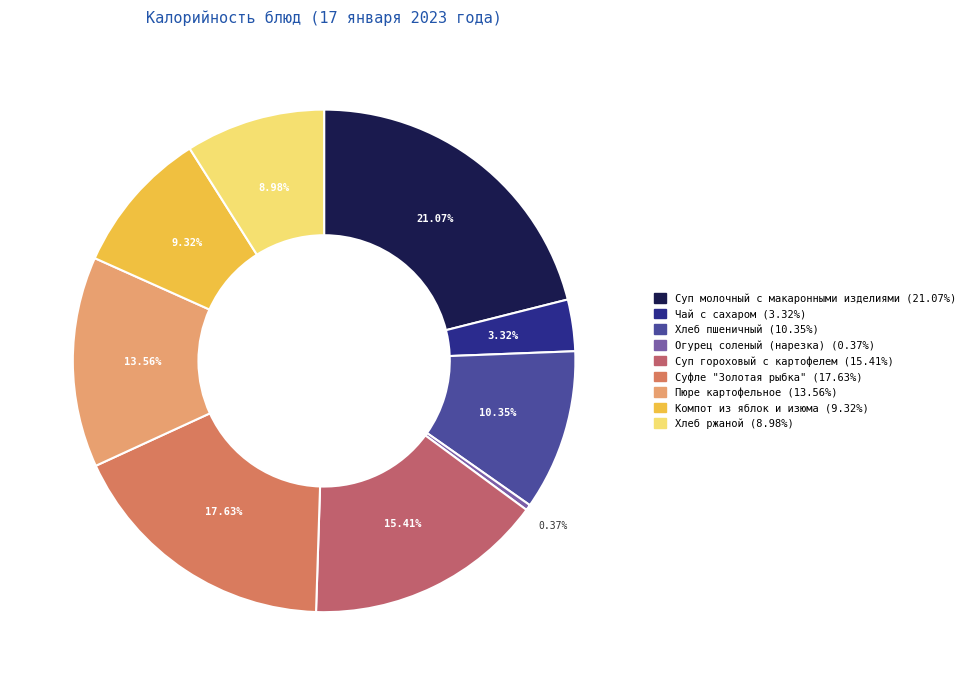

True or false: Компот из яблок и изюма accounts for 9% of the total.

True